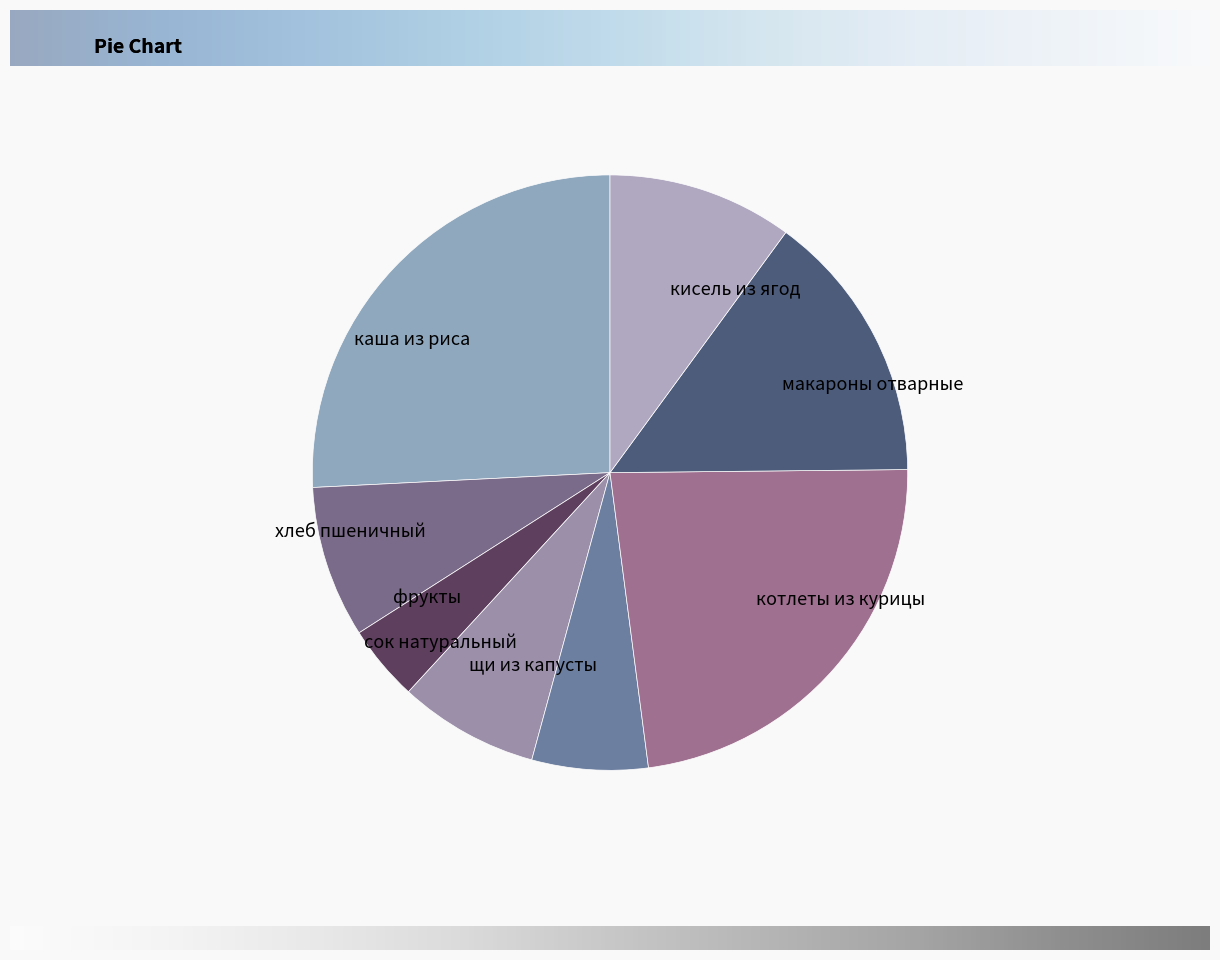

Which slice is the smallest?

фрукты